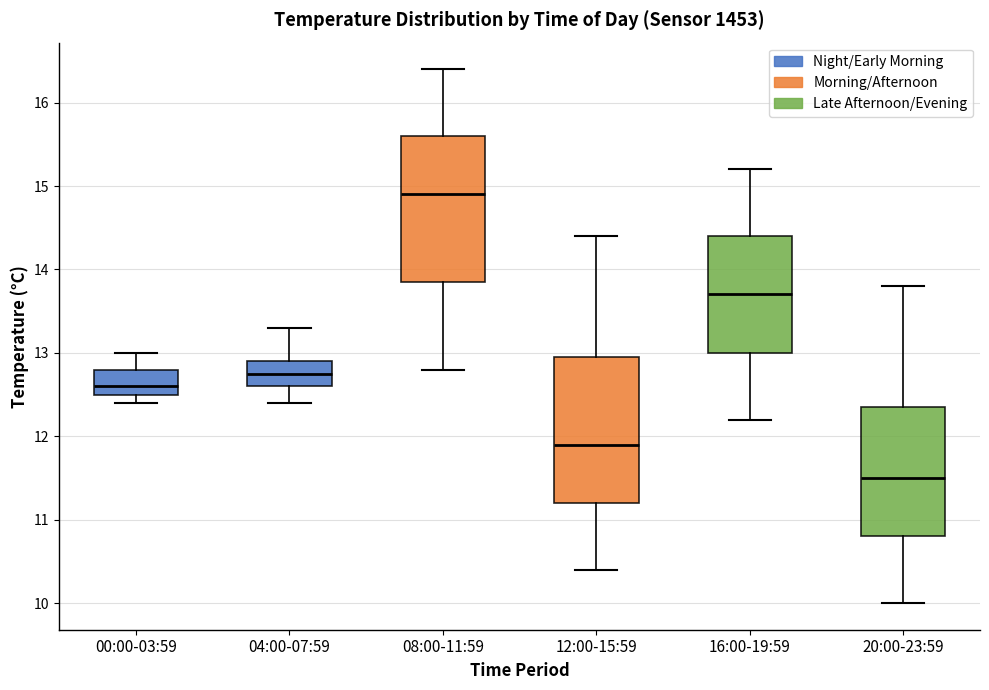

Reading left to right, read every box against the y-axis: the position of its median line, the range the box covers, and the ends of its whiskers. The values are not printed on the chart, so give them approximately, as read against the axis.

00:00-03:59: median 12.6, box 12.5 to 12.8, whiskers 12.4 to 13.0
04:00-07:59: median 12.8, box 12.6 to 12.9, whiskers 12.4 to 13.3
08:00-11:59: median 14.9, box 13.9 to 15.6, whiskers 12.8 to 16.4
12:00-15:59: median 11.9, box 11.2 to 13.0, whiskers 10.4 to 14.4
16:00-19:59: median 13.7, box 13.0 to 14.4, whiskers 12.2 to 15.2
20:00-23:59: median 11.5, box 10.8 to 12.4, whiskers 10.0 to 13.8